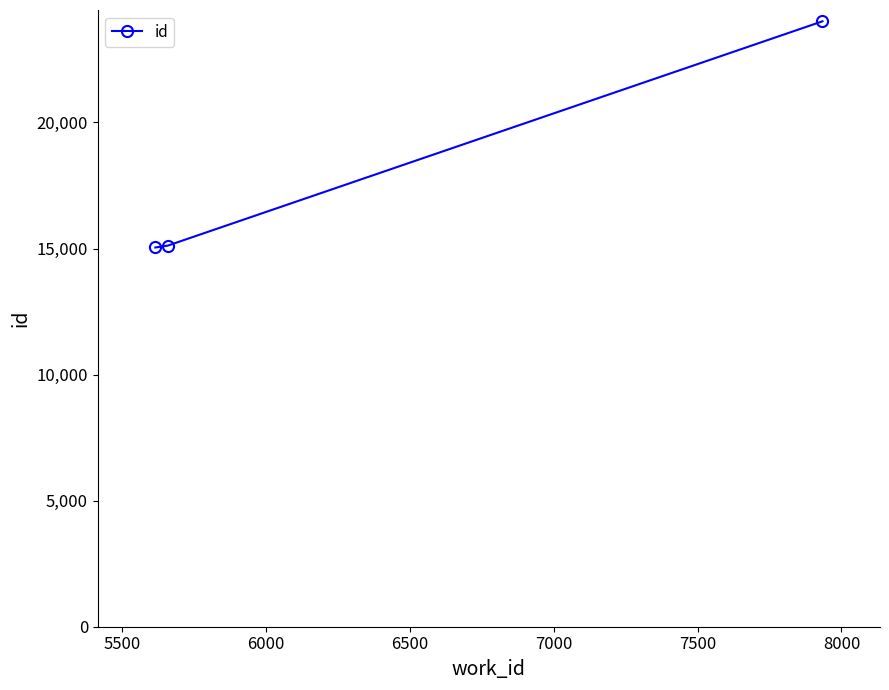

How many distinct data groups are displayed?

1